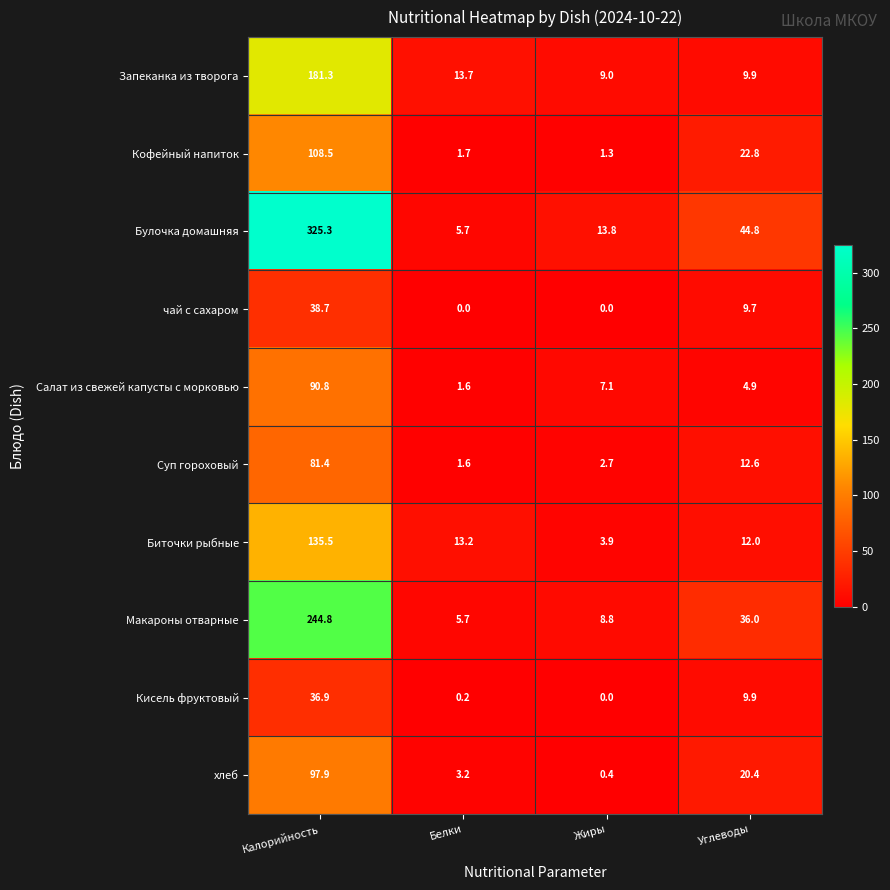

What is the sum of the Запеканка из творога values at Углеводы and Белки?

23.6